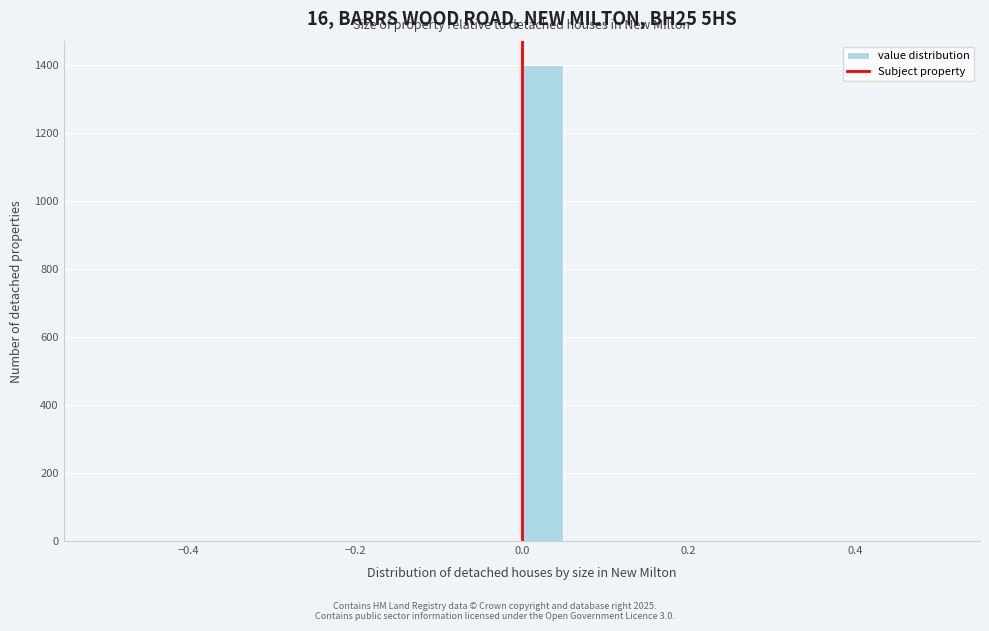

Read against the x-axis, roughly where is the centre of the tallest bar?

0.02